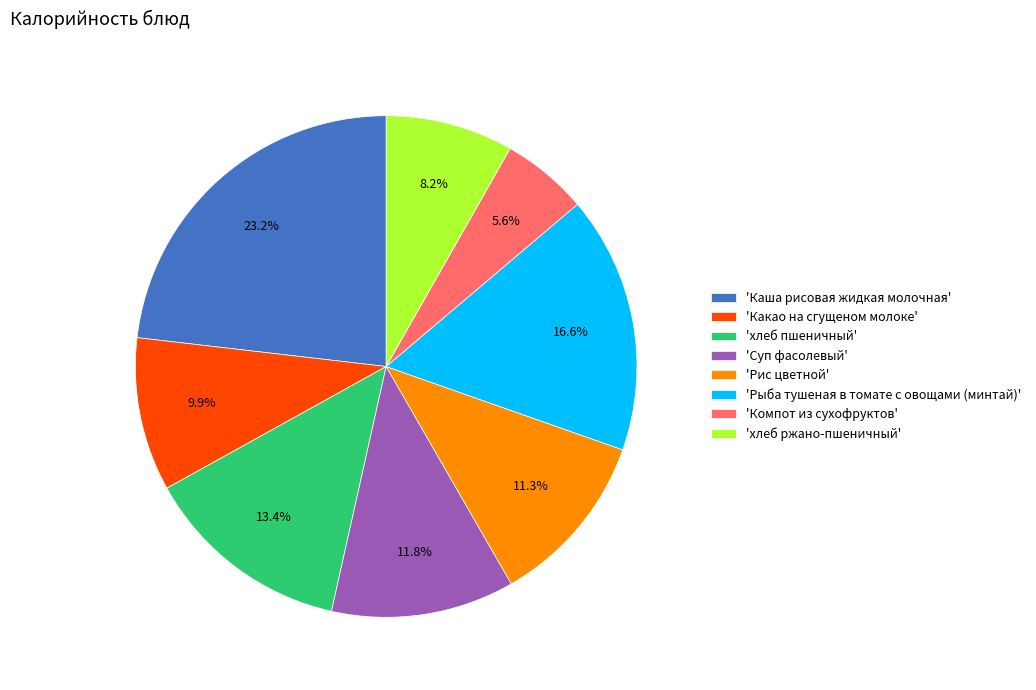

What is the smallest slice in the pie chart?

'Компот из сухофруктов'